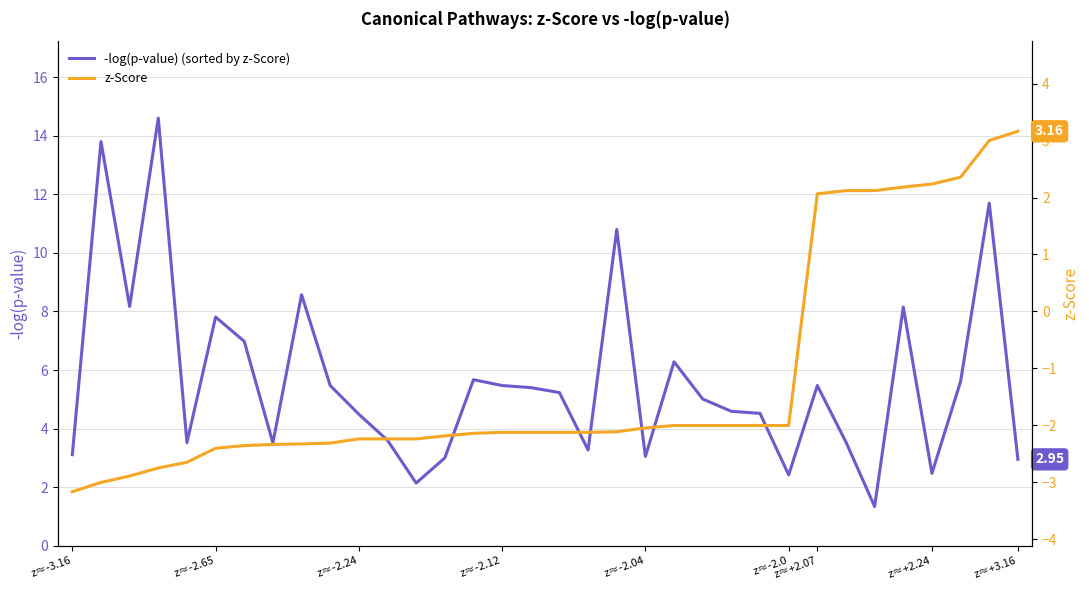

What is the value of the -log(p-value) point at the 24th from the left?

4.6